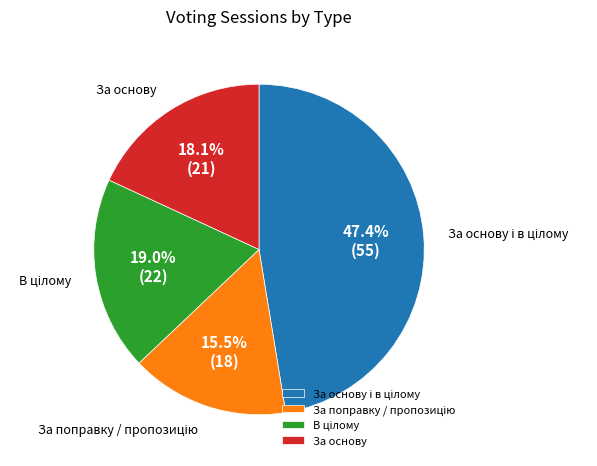

What percentage is the За основу slice, to the nearest percent?

18%